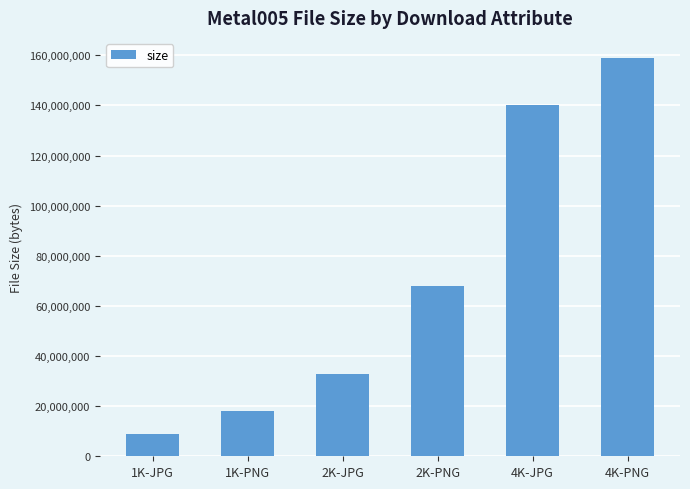

What is the change in value from 2K-JPG to 2K-PNG?

+35102754